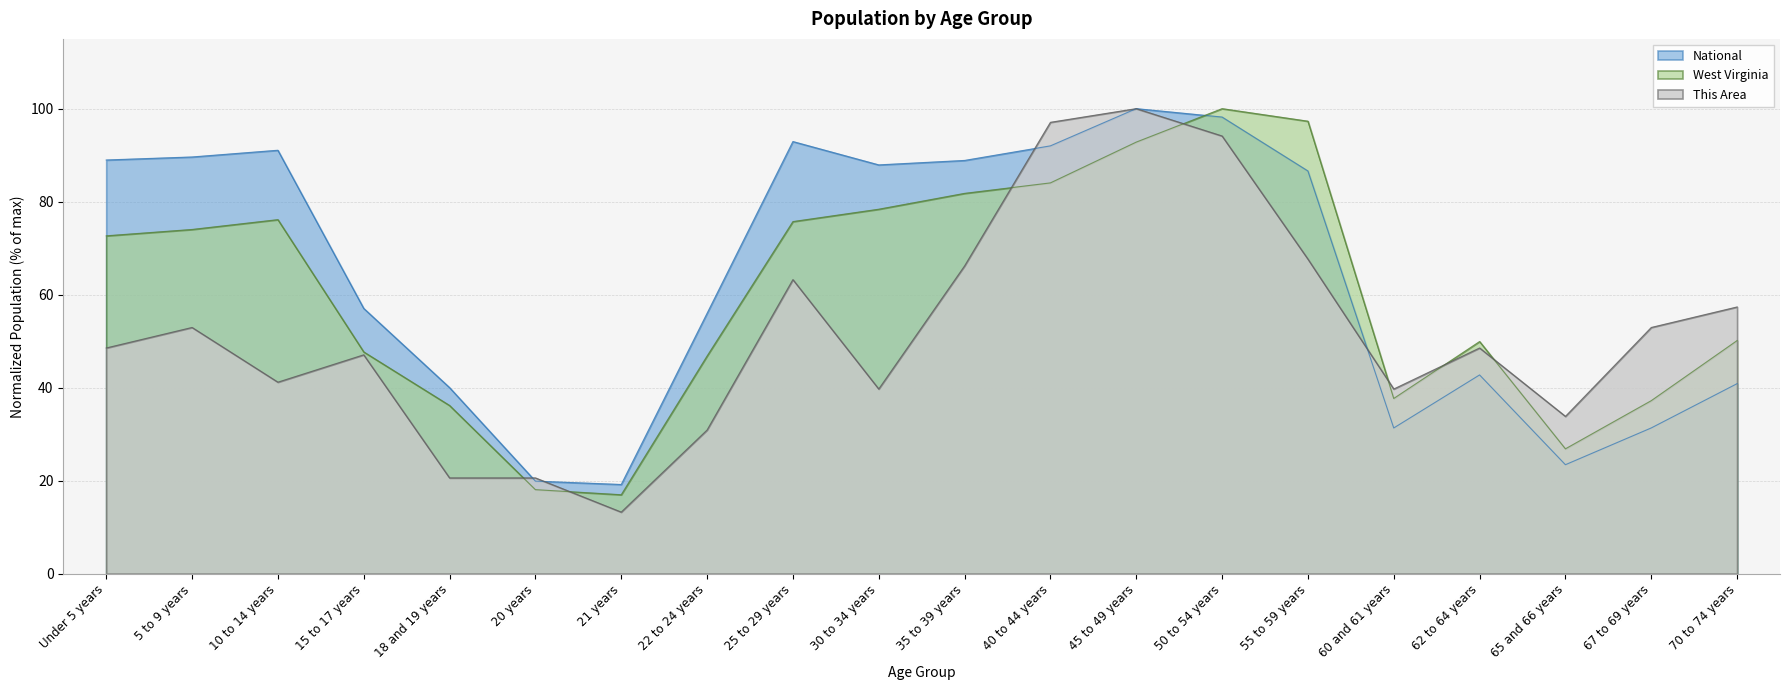

True or false: This Area has a value of 30.9 at 22 to 24 years.

True